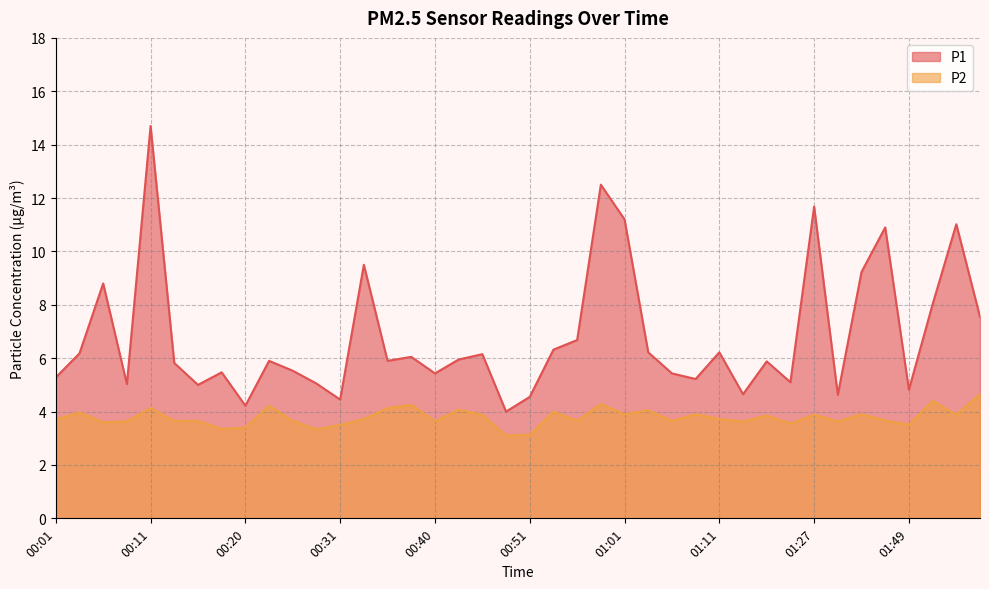

At which label is P1 closest to 9?

00:06